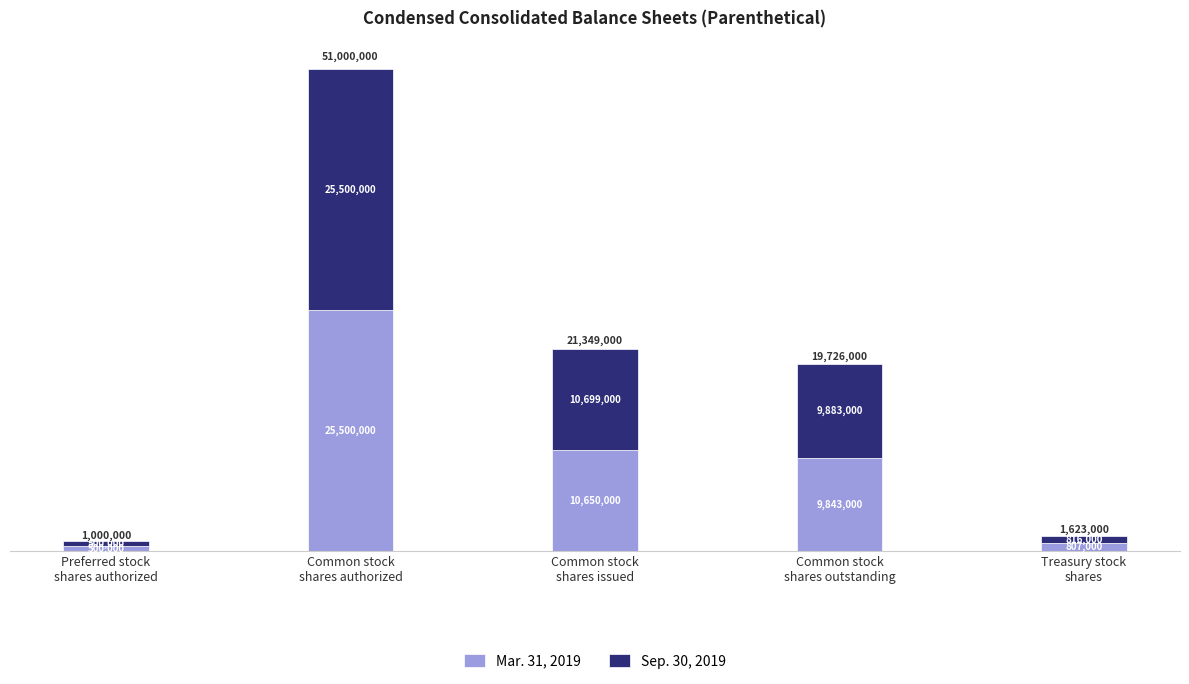

What are all the series names shown in the legend?

Mar. 31, 2019, Sep. 30, 2019